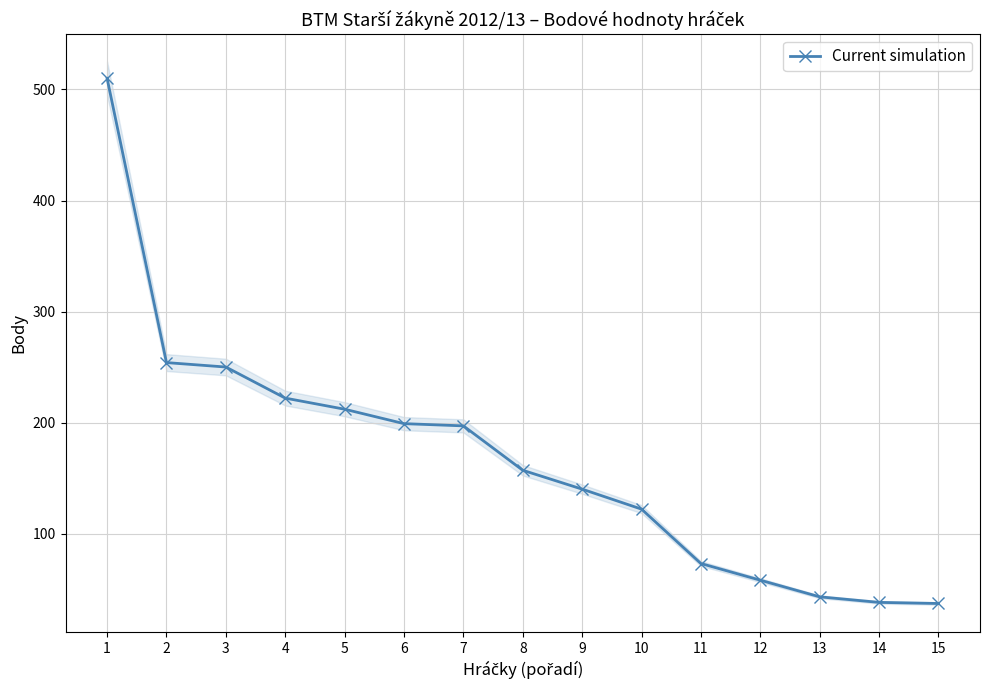

How many series are shown in this chart?

1